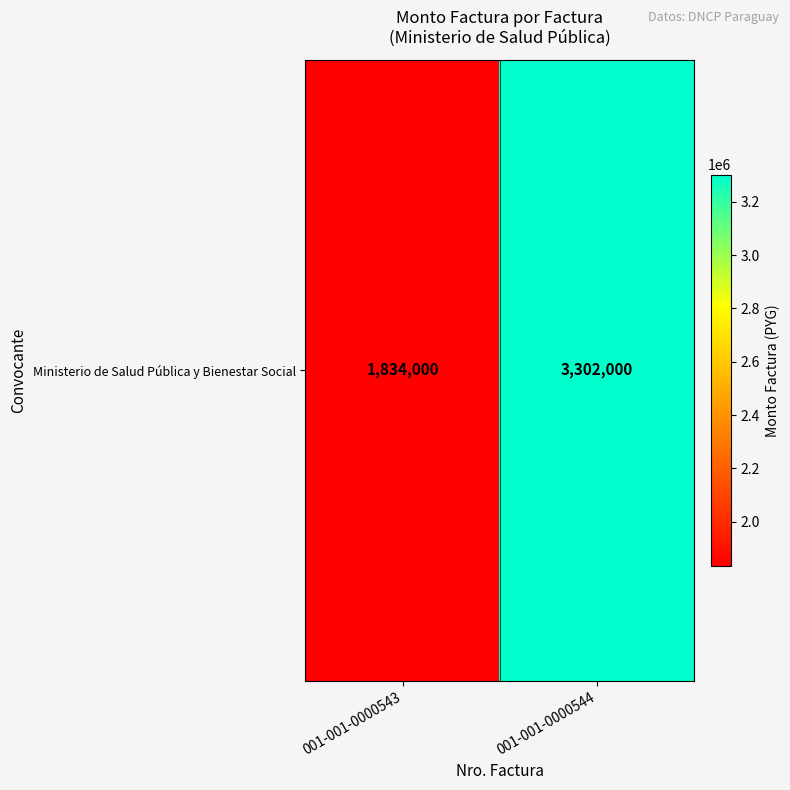

What is the average value?

2568000